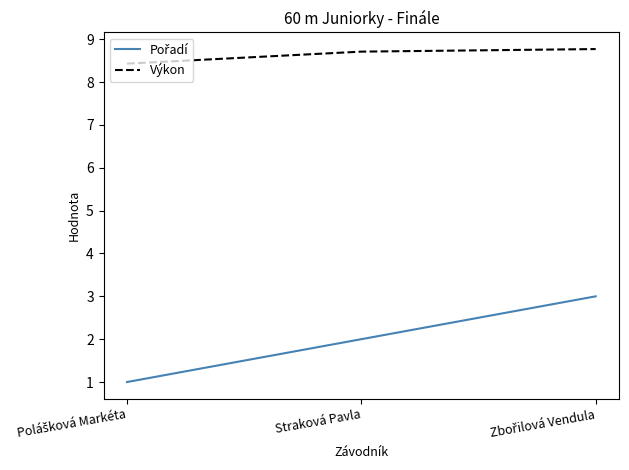

What is the difference between the highest and lowest values at Straková Pavla?

6.7